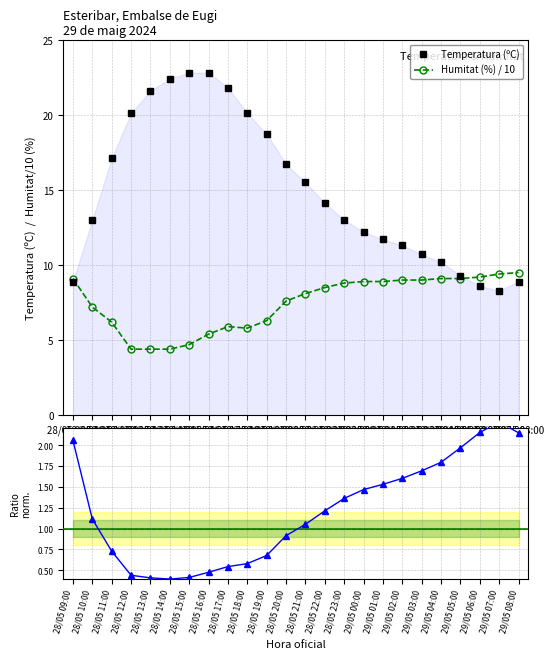

Count the number of categories in the chart.

24